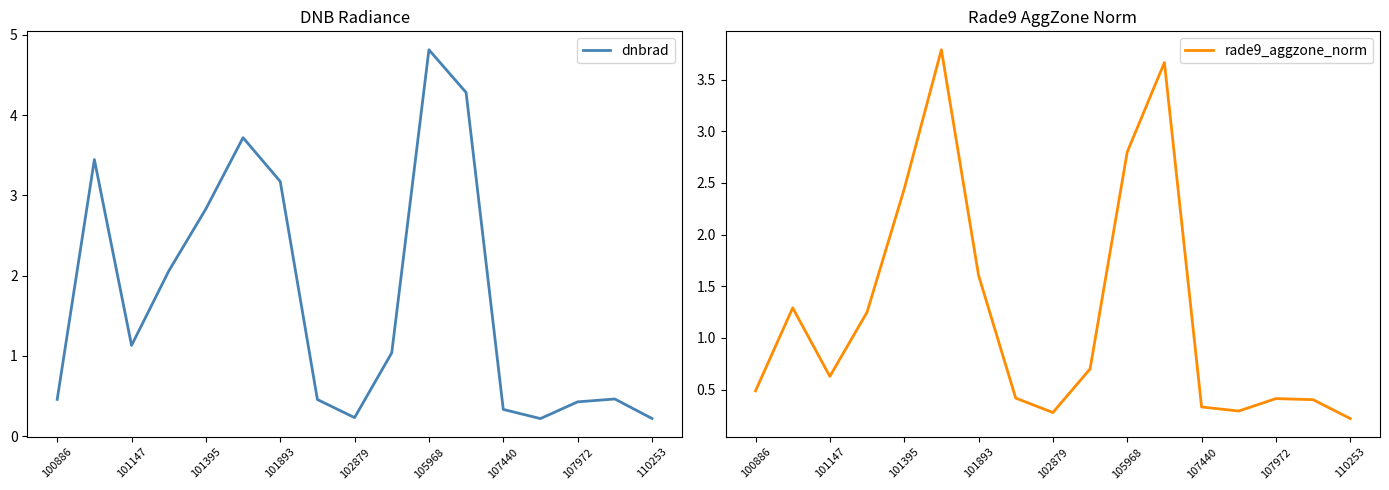

What is the sum of all dnbrad values?

29.3